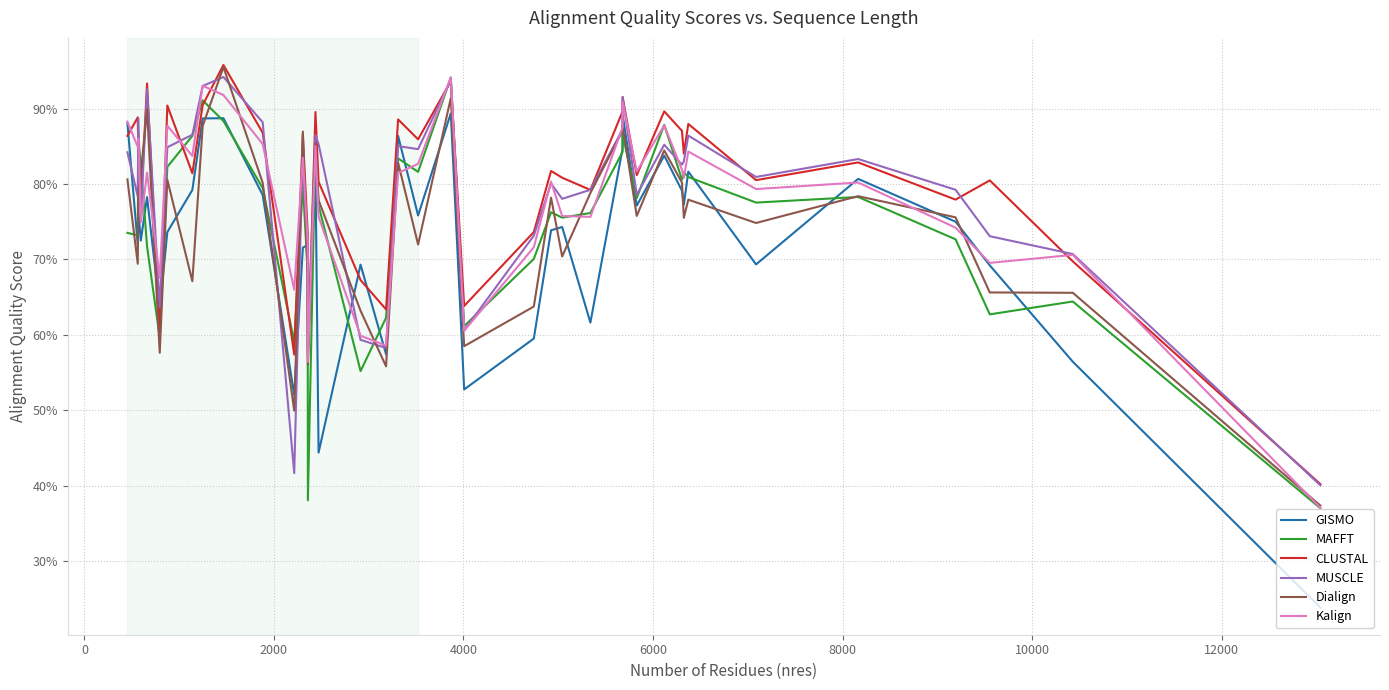

Does the chart have visible grid lines?

Yes